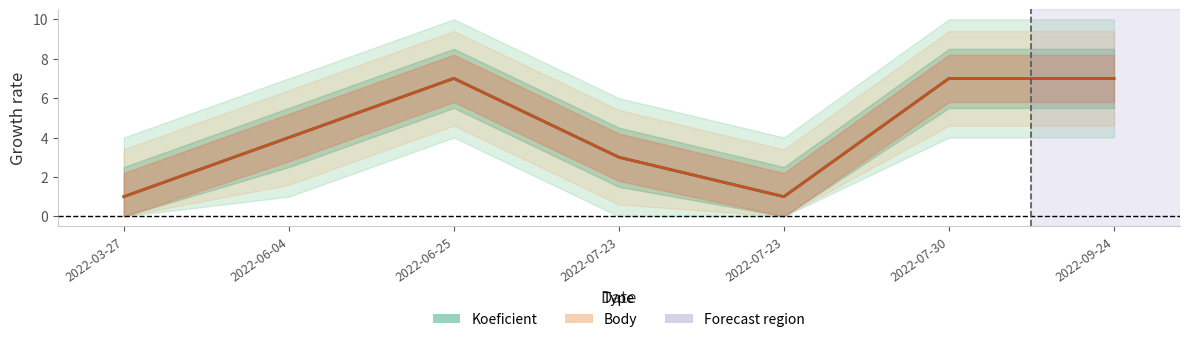

How many series are shown in this chart?

2